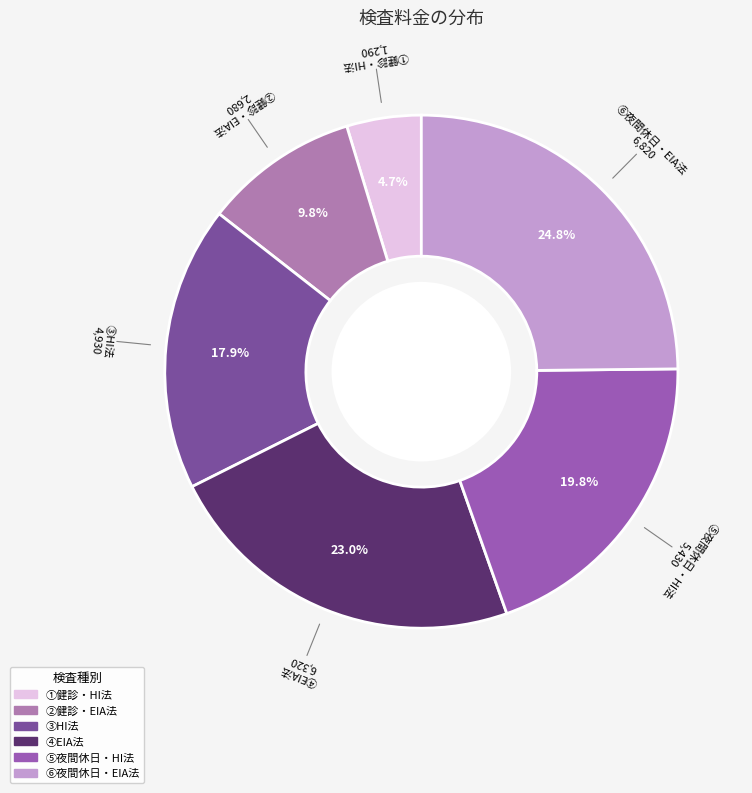

What is the total percentage of ⑤夜間休日・HI法 and ④EIA法?

42.8%